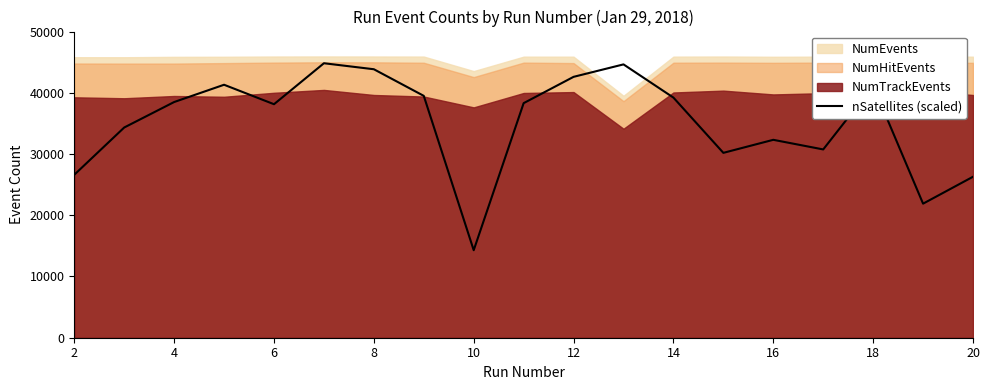

What is the minimum value for nSatellites (scaled)?

14292.6